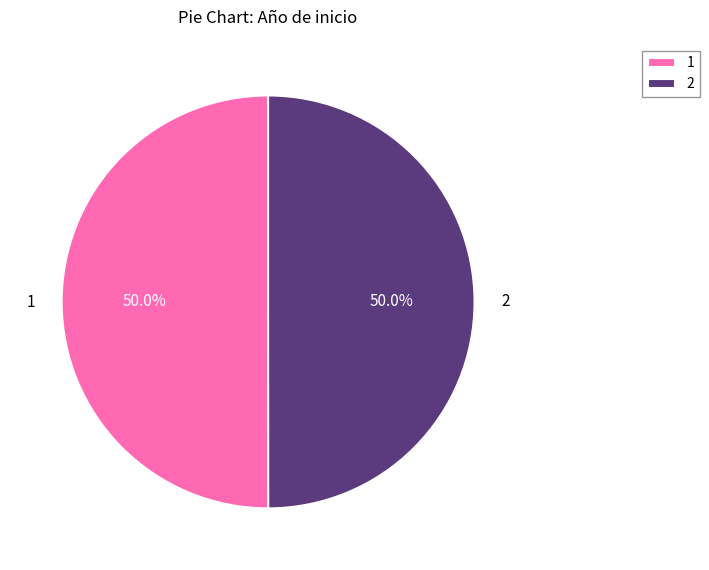

Do 1 and 2 together represent more than half of the pie?

Yes